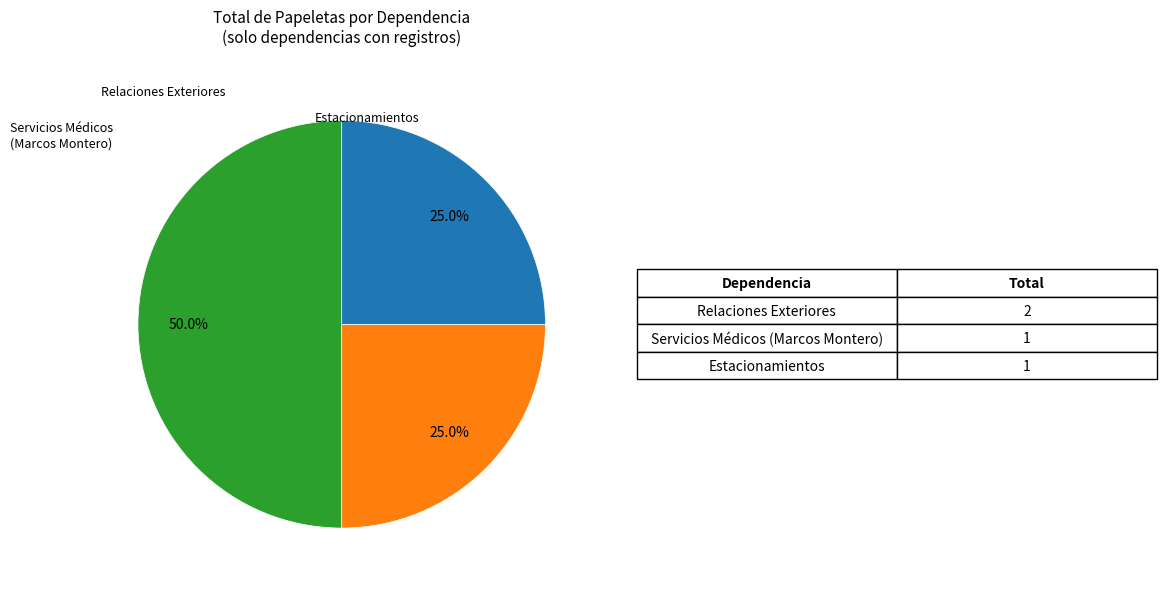

Is there a majority slice in this chart?

No